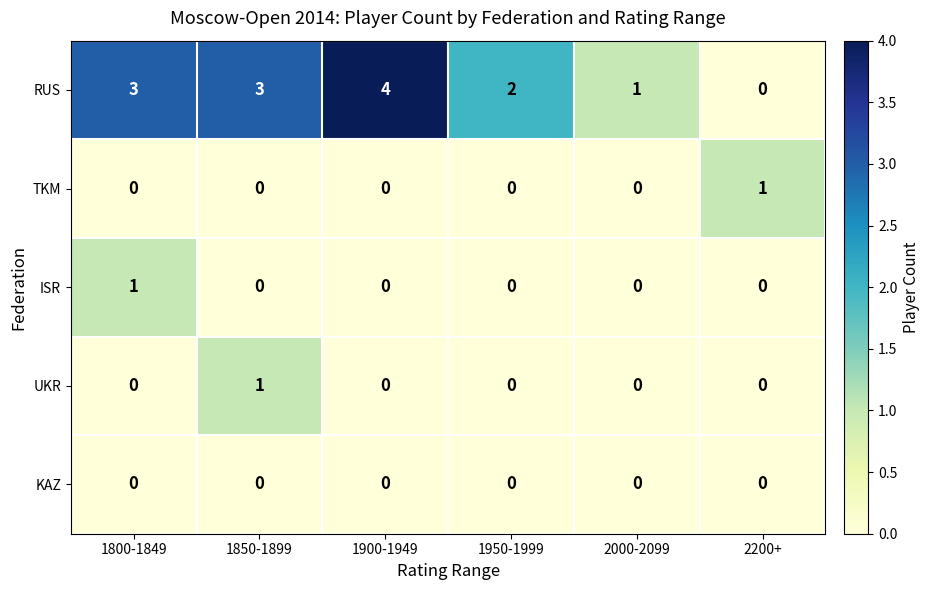

How many ISR values are between 0 and 1?

6